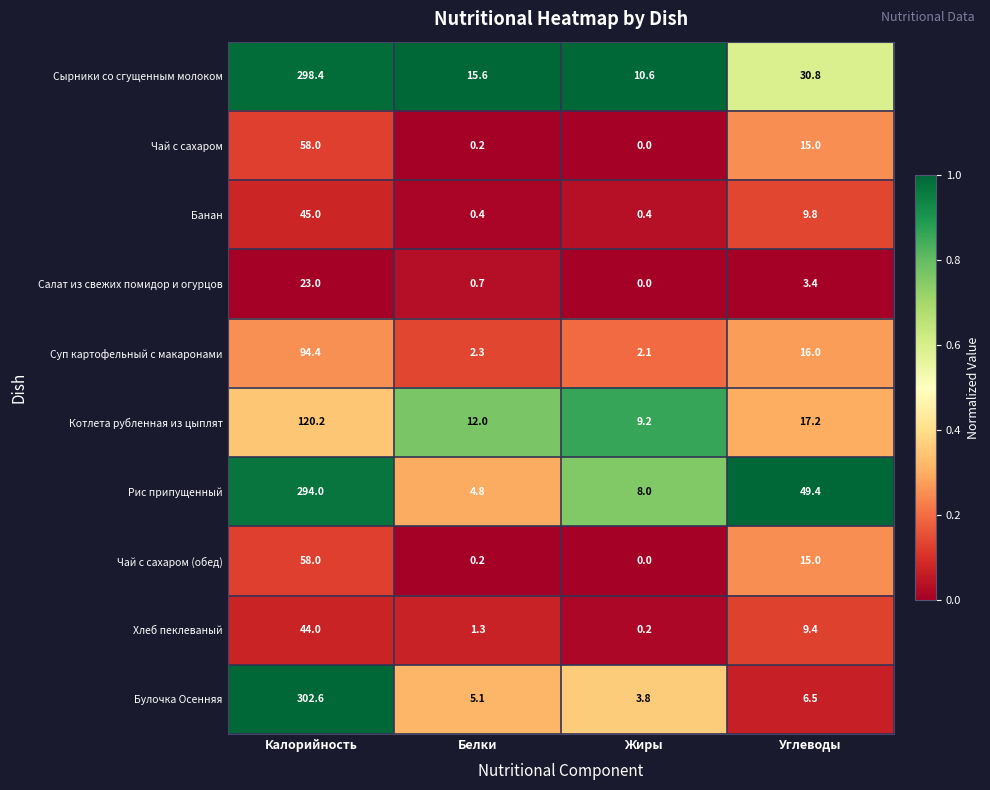

At which label is Банан closest to 22?

Углеводы